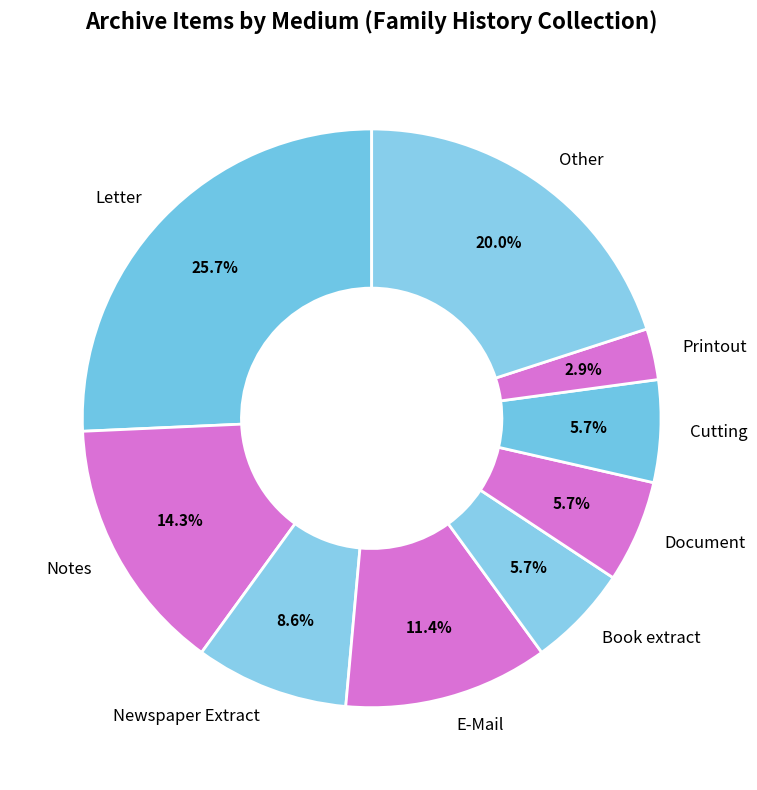

Count the number of slices in the pie.

9